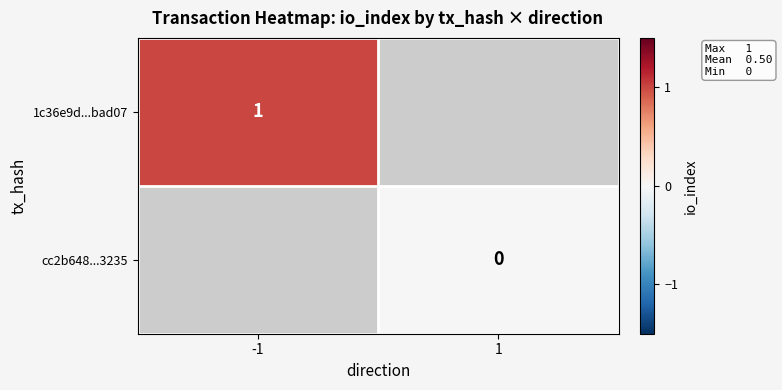

What is the maximum value shown in the chart?

1.0